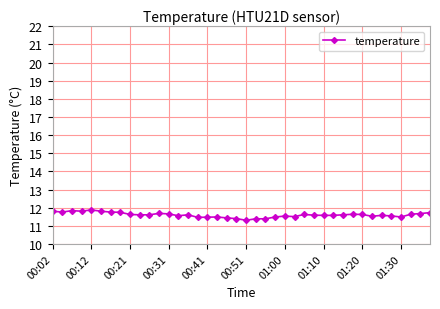

What is the maximum value shown in the chart?

11.9